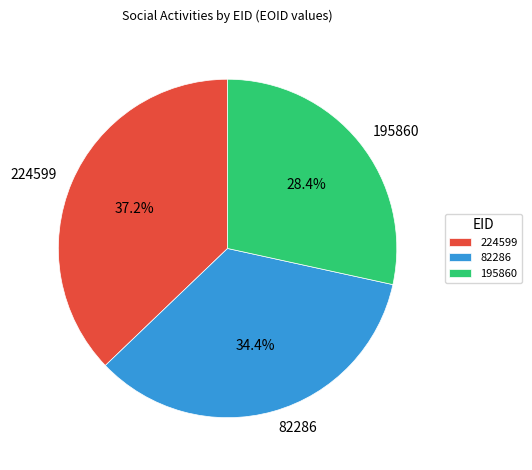

Is it true that 195860 is 28% of the pie?

True